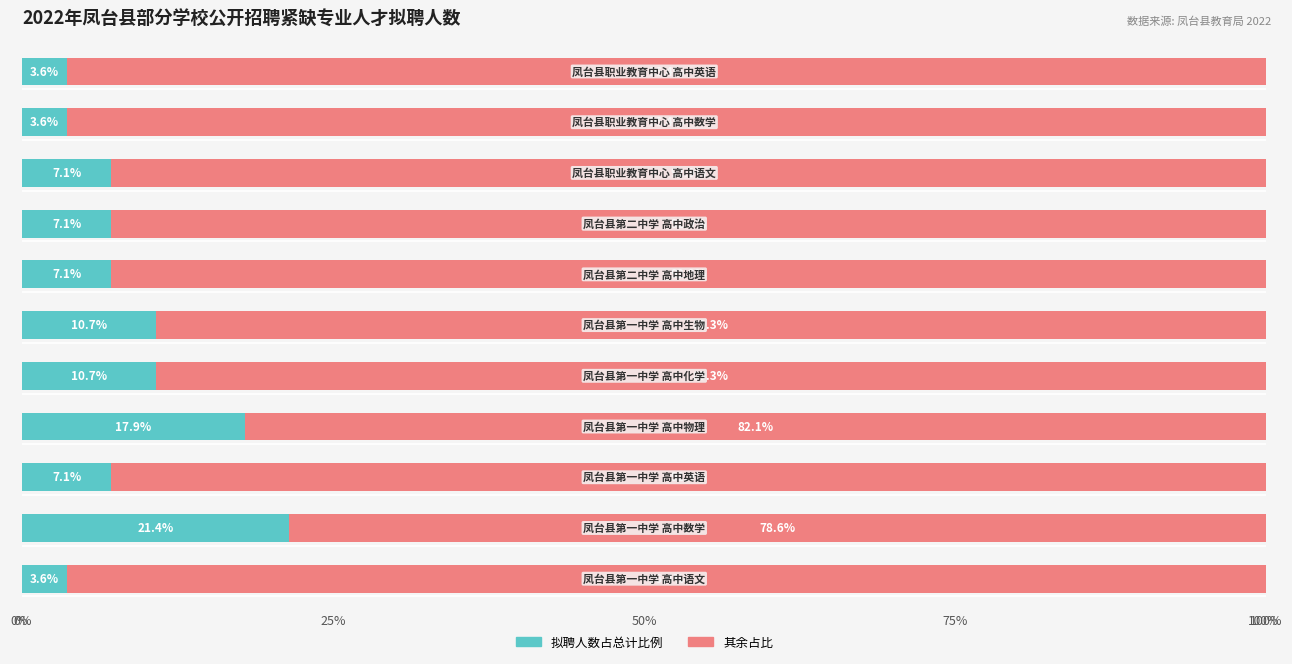

How many distinct data groups are displayed?

2